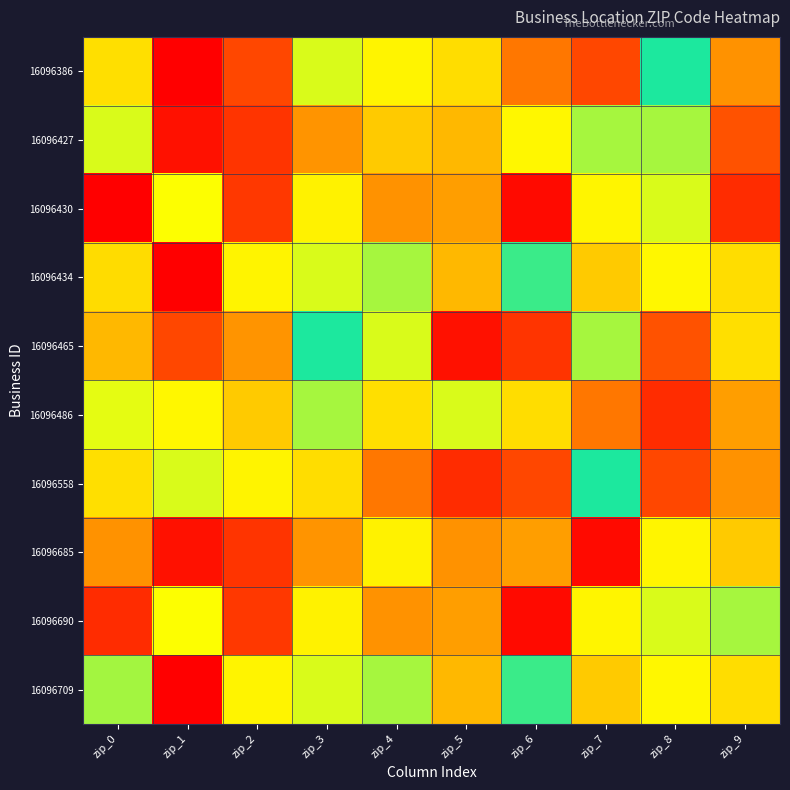

Reading left to right, what are all the values shown in this chart?

16096386: zip_0=71104	zip_1=99503	zip_2=11374	zip_3=37042	zip_4=33180	zip_5=30303	zip_6=84101	zip_7=90301	zip_8=48917	zip_9=20747
16096427: zip_0=37013	zip_1=97206	zip_2=92805	zip_3=80525	zip_4=27803	zip_5=75939	zip_6=33596	zip_7=40208	zip_8=40245	zip_9=12603
16096430: zip_0=2081	zip_1=34677	zip_2=92234	zip_3=33067	zip_4=20854	zip_5=22315	zip_6=98034	zip_7=33304	zip_8=37042	zip_9=93705
16096434: zip_0=30238	zip_1=99503	zip_2=33180	zip_3=37042	zip_4=40245	zip_5=75939	zip_6=47060	zip_7=27803	zip_8=33596	zip_9=30303
16096465: zip_0=75939	zip_1=90301	zip_2=80525	zip_3=48917	zip_4=37013	zip_5=97206	zip_6=92805	zip_7=40208	zip_8=12603	zip_9=71104
16096486: zip_0=36274	zip_1=33596	zip_2=27803	zip_3=40208	zip_4=71104	zip_5=37042	zip_6=30303	zip_7=84101	zip_8=93705	zip_9=22315
16096558: zip_0=71104	zip_1=37042	zip_2=33180	zip_3=30303	zip_4=84101	zip_5=93705	zip_6=90301	zip_7=48917	zip_8=11374	zip_9=20747
16096685: zip_0=20747	zip_1=97206	zip_2=92805	zip_3=80525	zip_4=33067	zip_5=20854	zip_6=22315	zip_7=98034	zip_8=33304	zip_9=27803
16096690: zip_0=93705	zip_1=34677	zip_2=92234	zip_3=33067	zip_4=20854	zip_5=22315	zip_6=98034	zip_7=33304	zip_8=37042	zip_9=40245
16096709: zip_0=40475	zip_1=99503	zip_2=33180	zip_3=37042	zip_4=40245	zip_5=75939	zip_6=47060	zip_7=27803	zip_8=33596	zip_9=30303